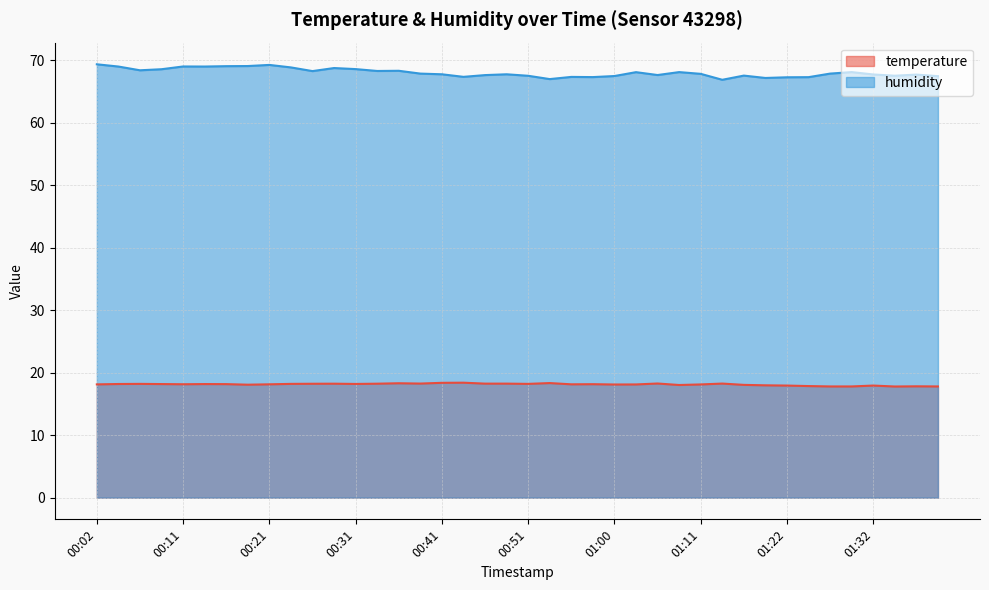

How many lines are shown in the chart?

2